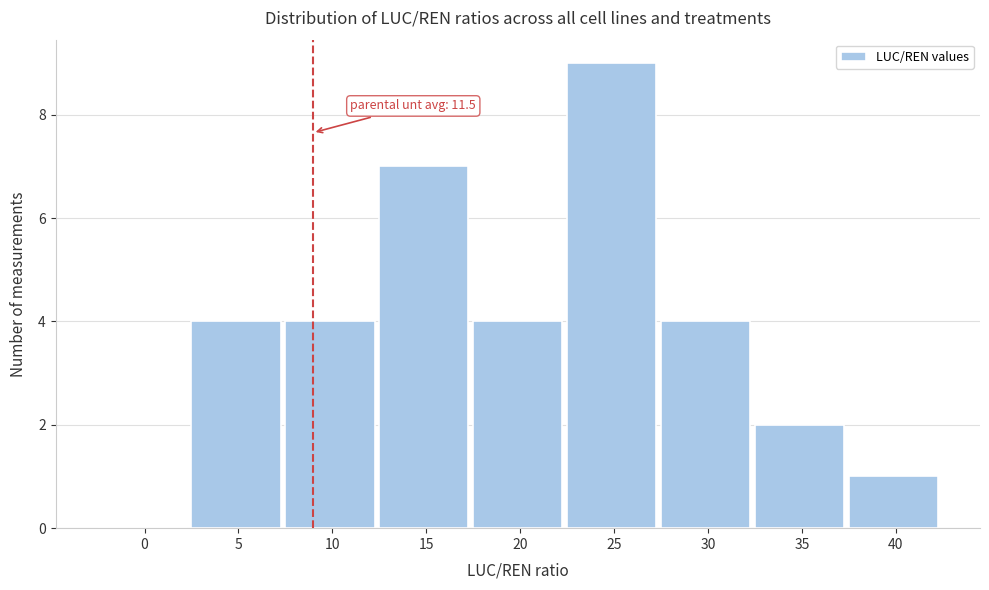

Reading left to right, transcribe all the data shown in this chart.

0=0	5=4	10=4	15=7	20=4	25=9	30=4	35=2	40=1